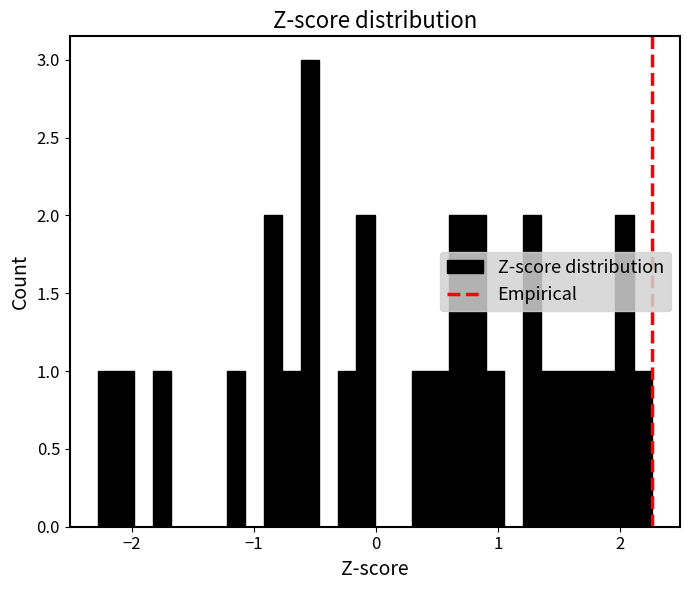

Around what value on the x-axis is the tallest bar? Give the approximate position of its centre, as read against the axis.

-0.5